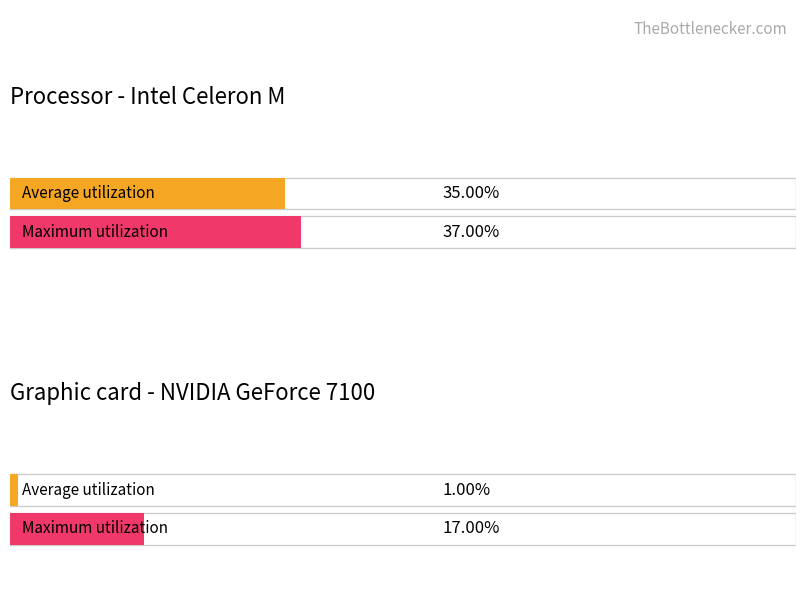

Read the Average utilization value at Partie1.

35